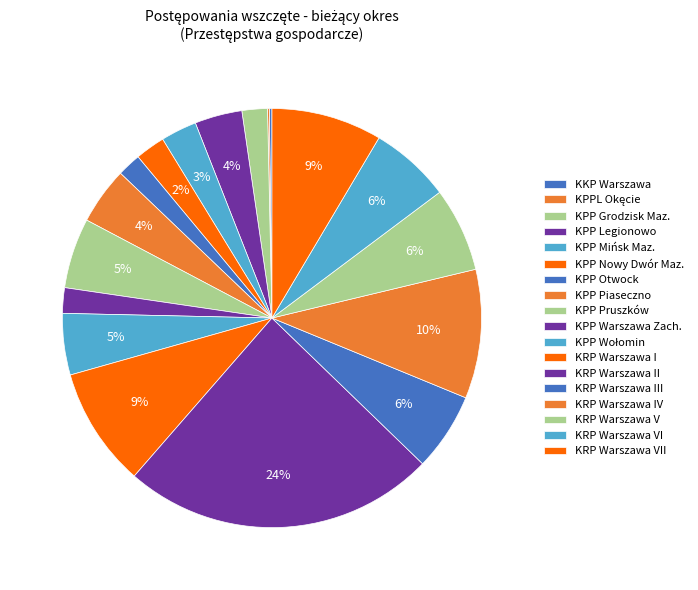

How many slices are in this pie chart?

18